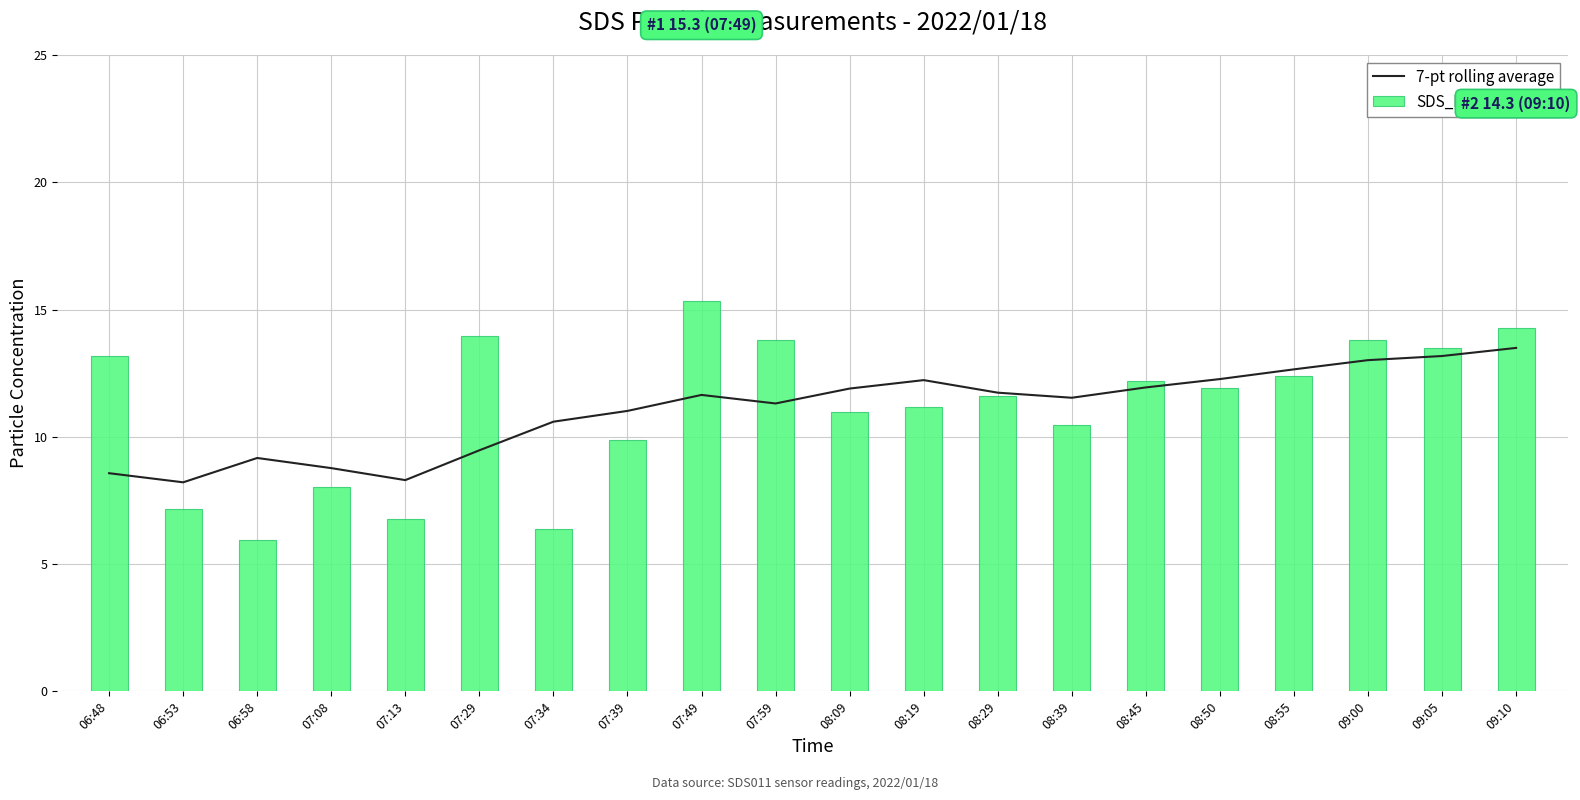

What is the total value across all series at 08:29?

23.3